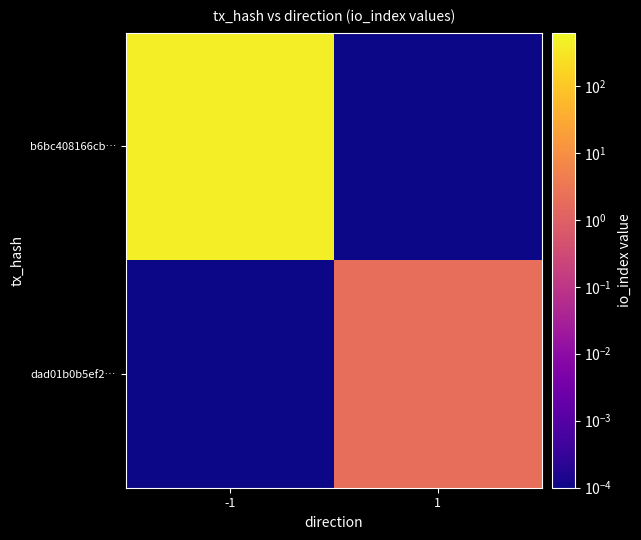

Rank the series by their average value, from highest to lowest.

b6bc408166cb…, dad01b0b5ef2…